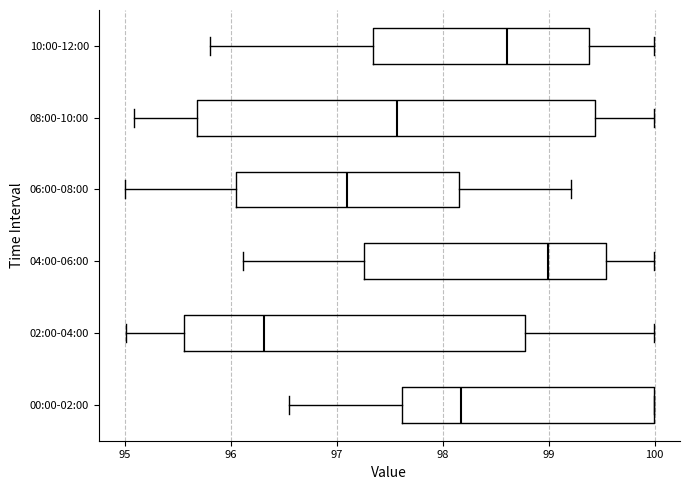

Comparing the boxes themselves (not the whiskers), which one is the widest?

08:00-10:00